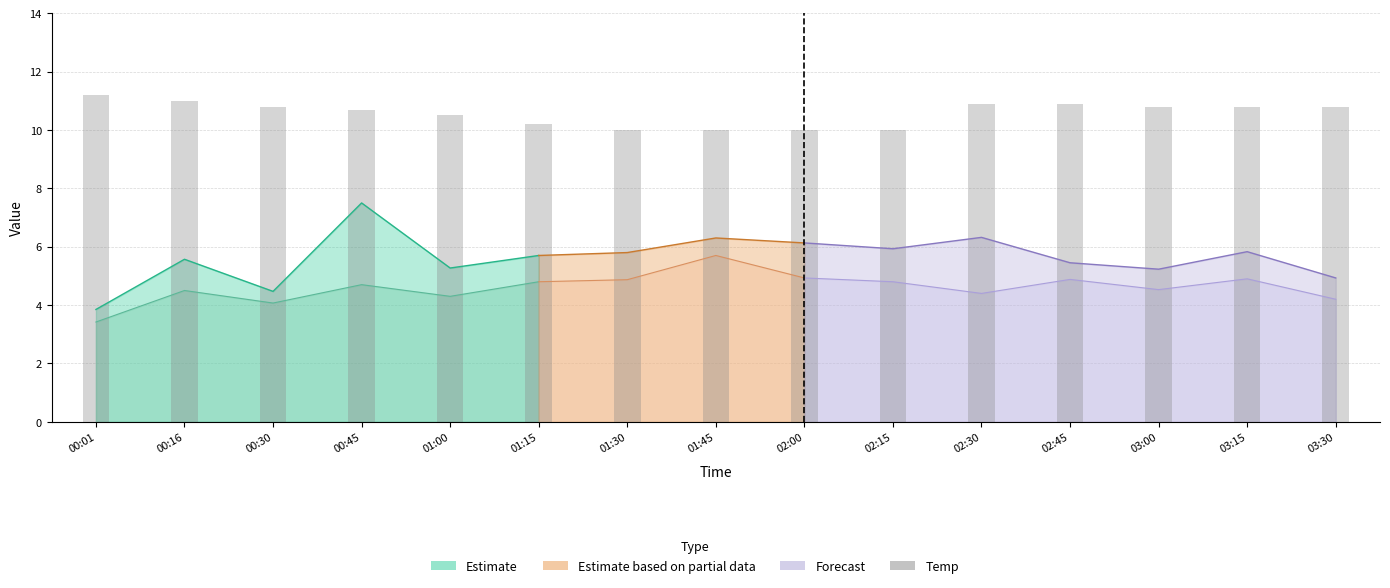

Reading left to right, what are all the values shown in this chart?

11.2	11.0	10.8	10.7	10.5	10.2	10.0	10.0	10.0	10.0	10.9	10.9	10.8	10.8	10.8